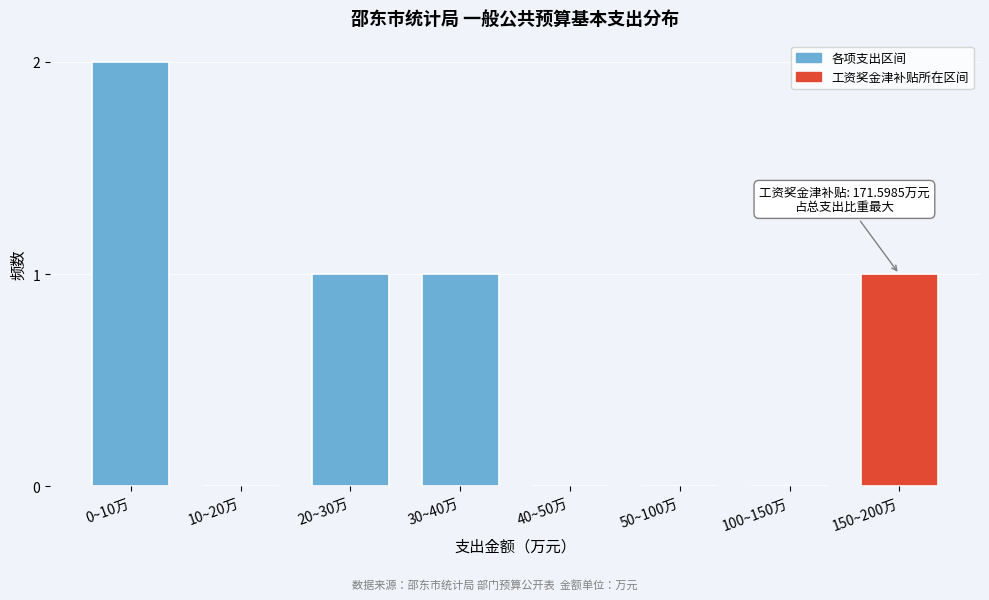

The chart shows a value of 0 at 50~100万. True or false?

True